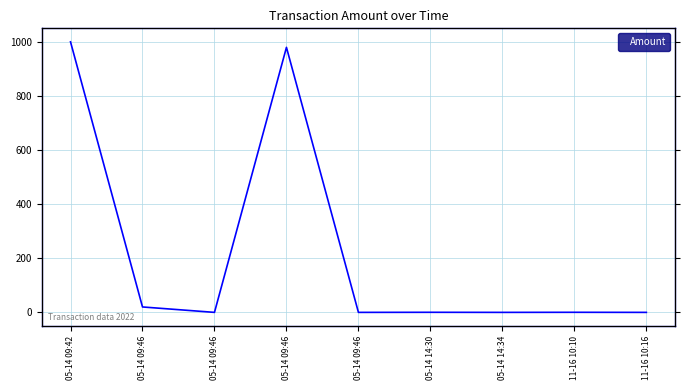

Reading right to left, list all the values displayed in this chart.

11-16 10:16=0.0	11-16 10:10=0.3	05-14 14:34=0.0	05-14 14:30=0.3	05-14 09:46=0.0	05-14 09:46=980.0	05-14 09:46=0.0	05-14 09:46=20.0	05-14 09:42=1000.3